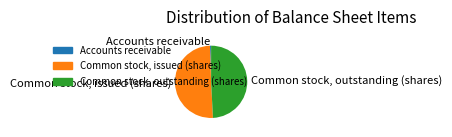

Which slice is the smallest?

Accounts receivable